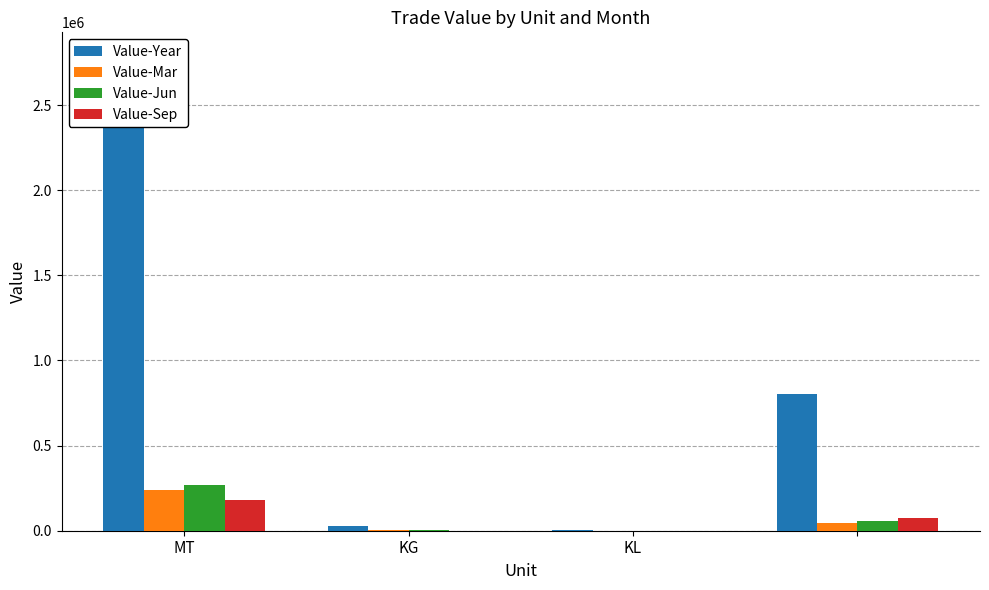

What is the maximum value for Value-Mar?

239903